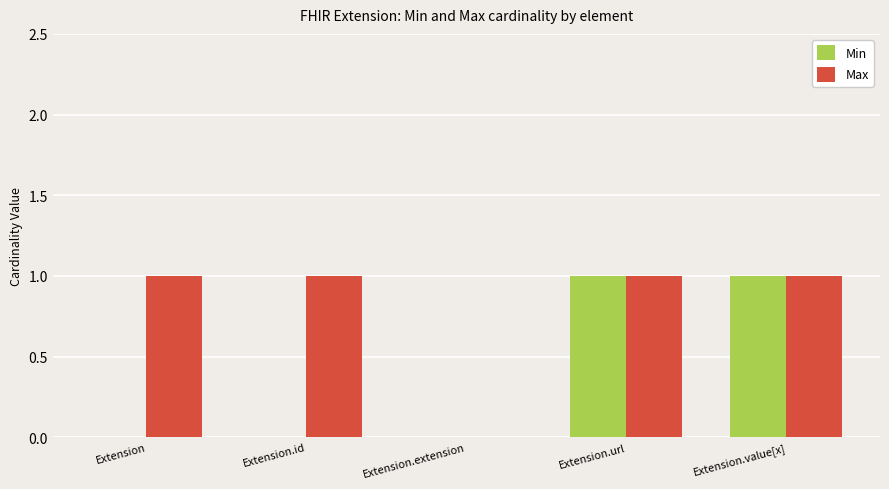

Where is Max nearest to the value 0?

Extension.extension